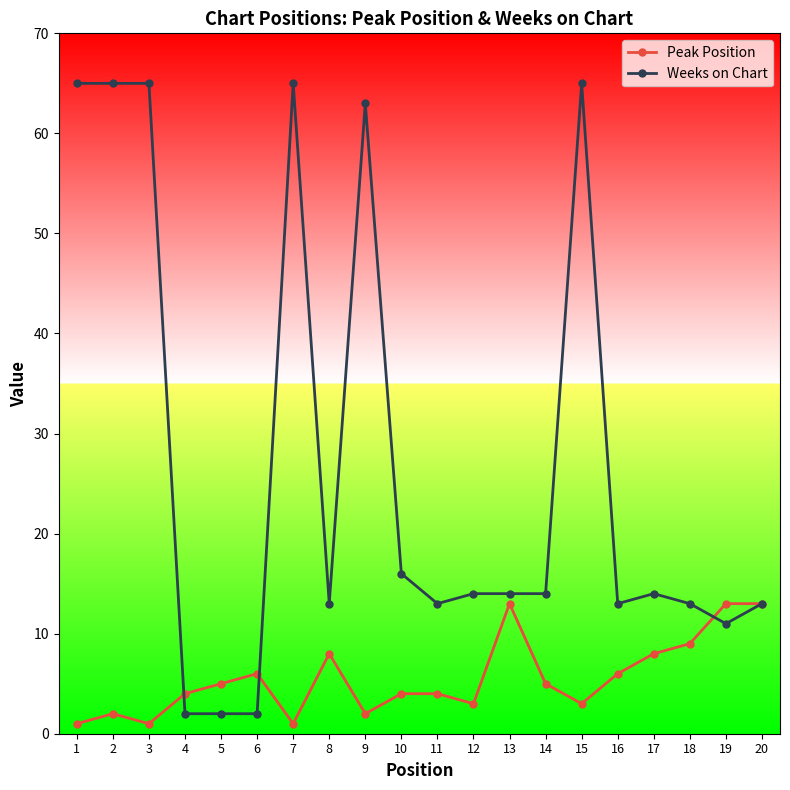

How many distinct data groups are displayed?

2